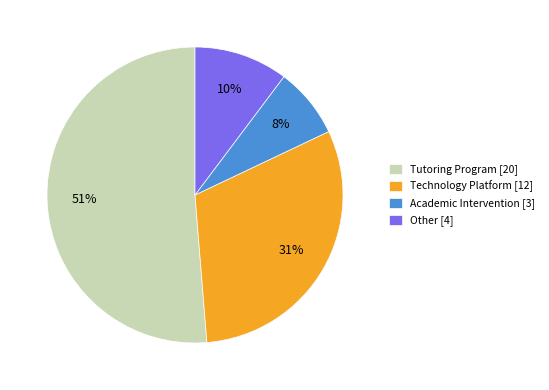

Which slice is the largest?

Tutoring Program